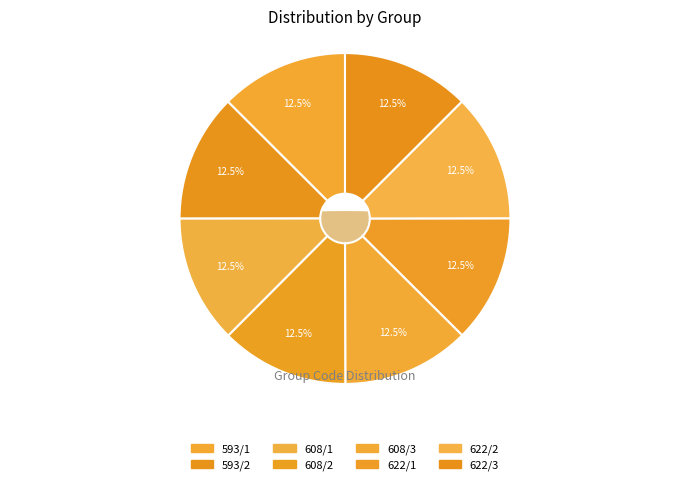

How many slices are in this pie chart?

8